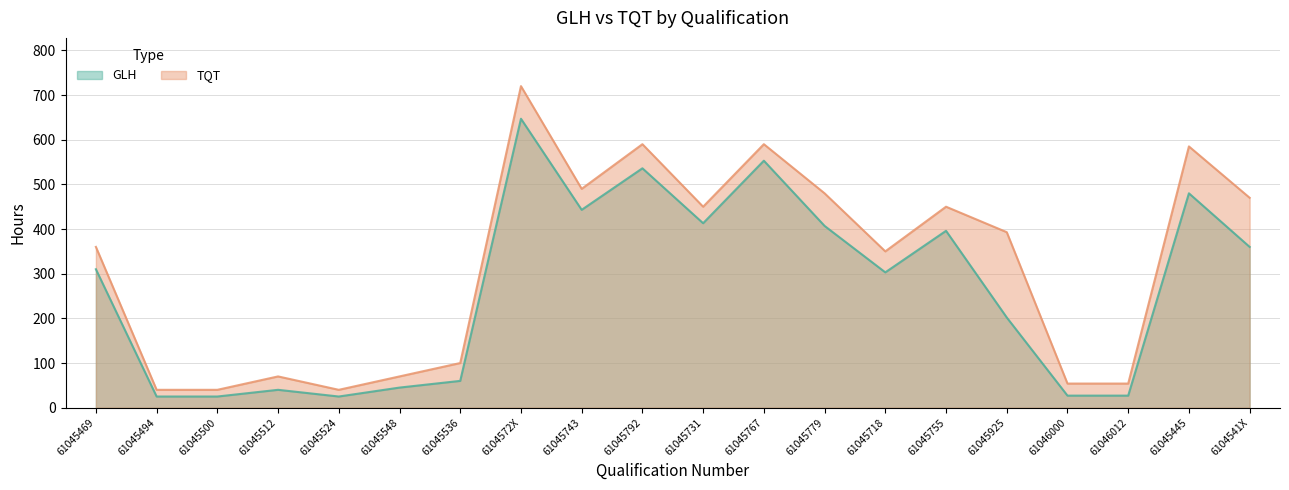

Reading left to right, what are all the values shown in this chart?

GLH: 310	25	25	40	25	45	60	647	443	536	413	553	407	303	396	202	27	27	480	360
TQT: 360	40	40	70	40	70	100	720	490	590	450	590	480	350	450	393	54	54	585	470